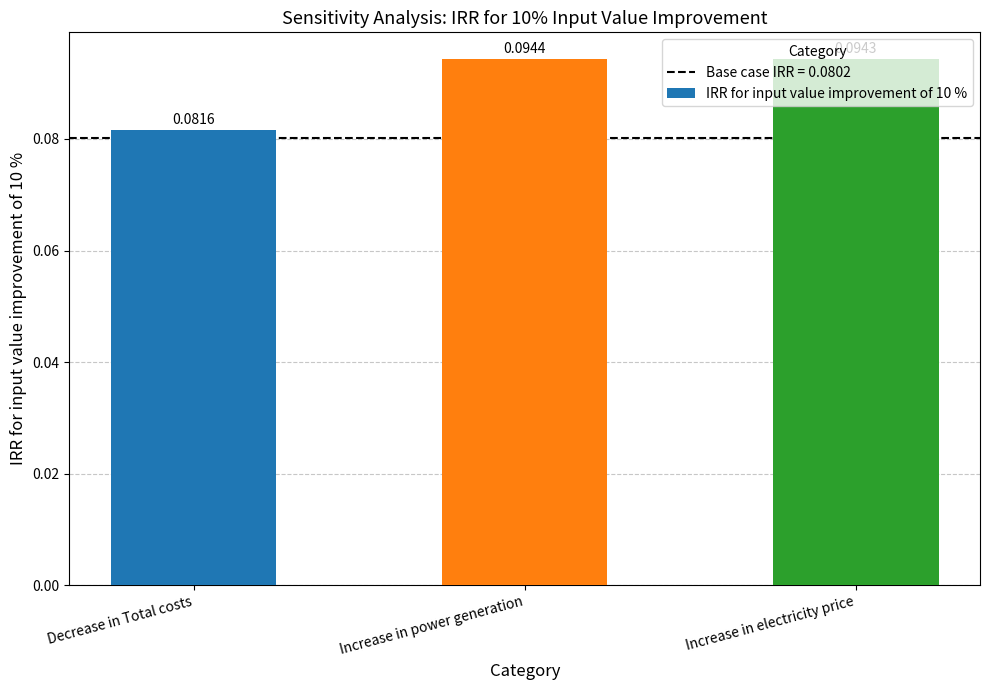

Does the chart contain any negative values?

No